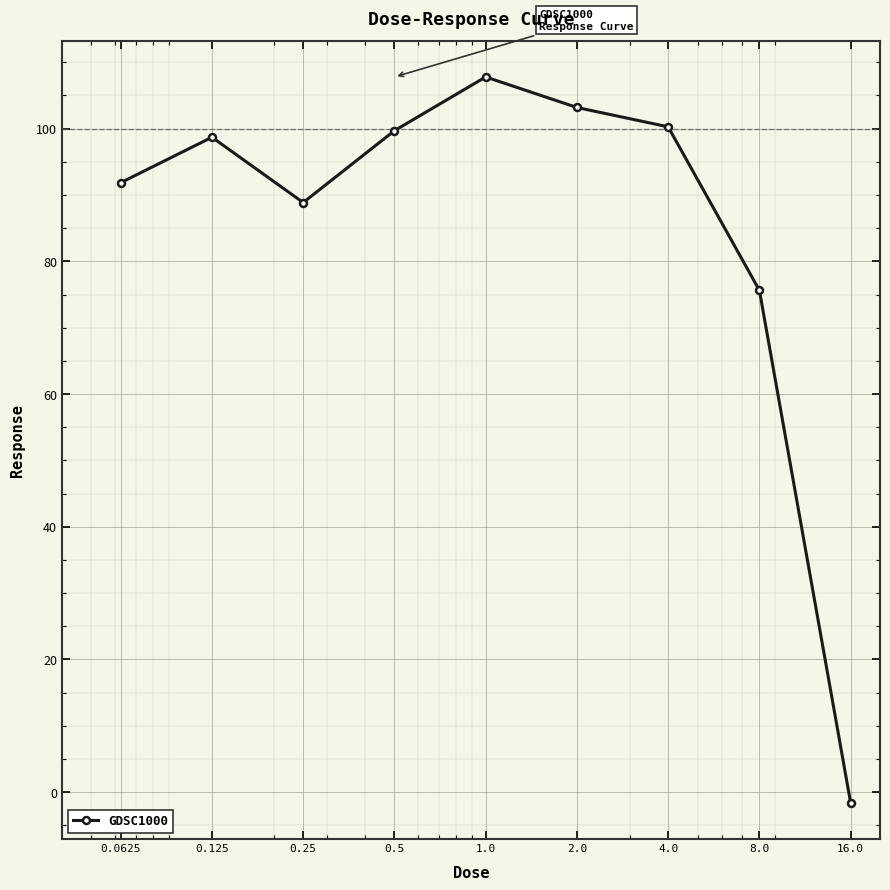

Reading left to right, transcribe all the data shown in this chart.

91.9	98.7	88.9	99.7	107.8	103.2	100.3	75.6	-1.6